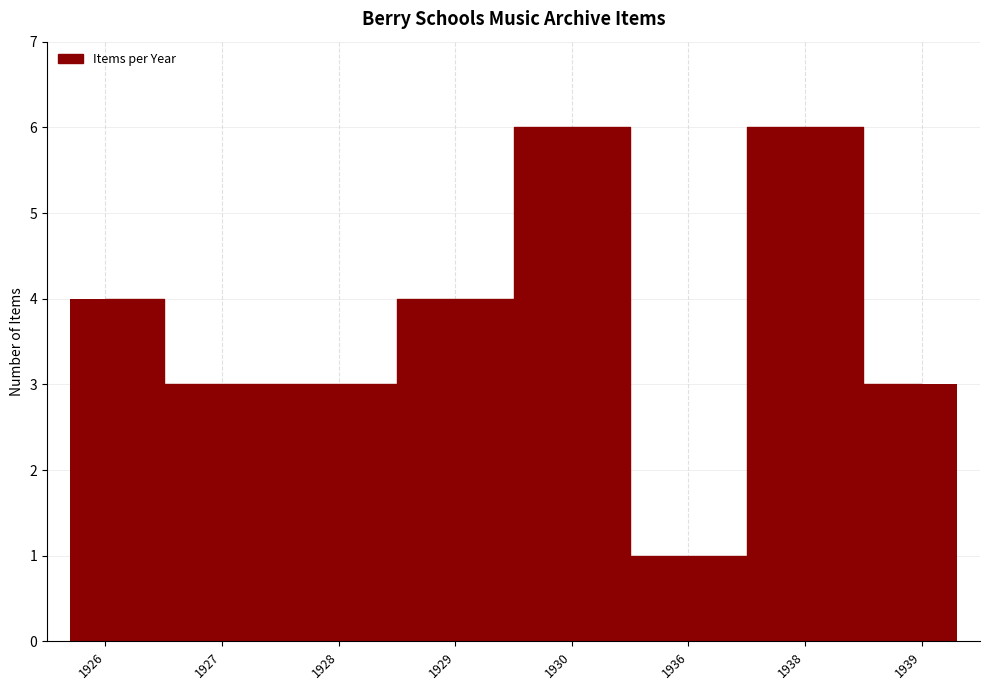

Does the chart contain any negative values?

No